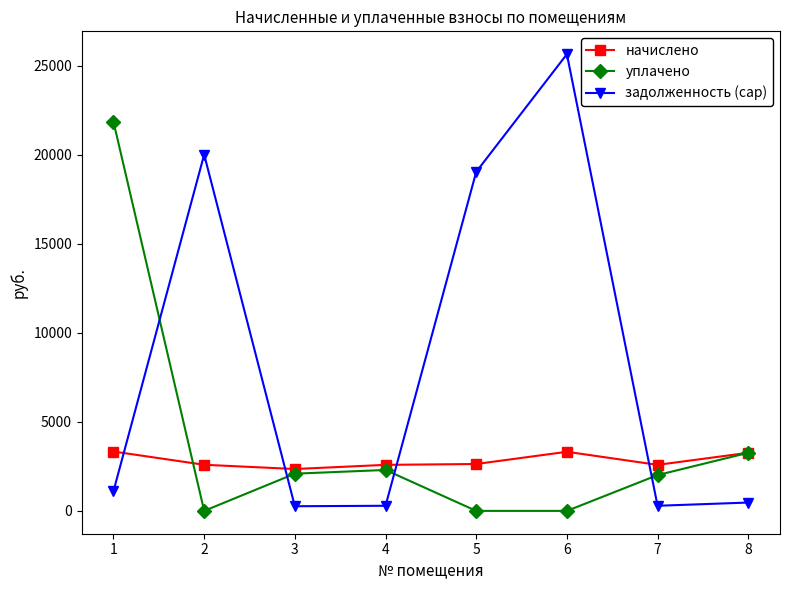

At how many categories does at least one series exceed 14182?

4